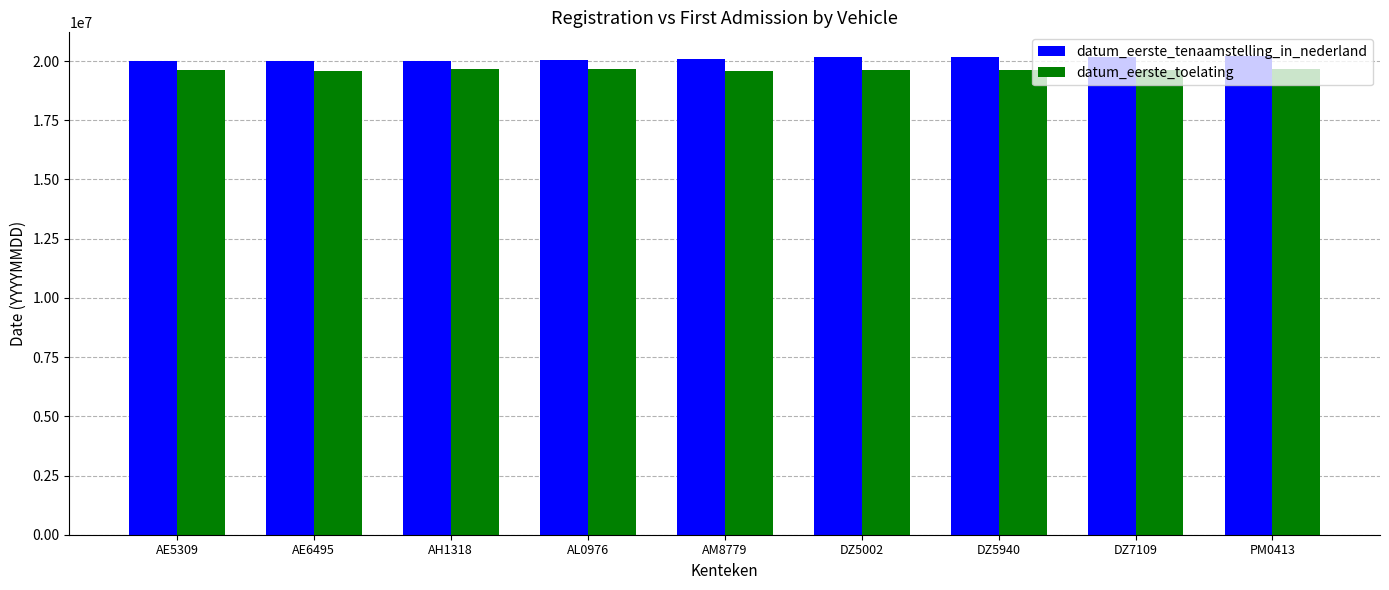

How many series are shown in this chart?

2